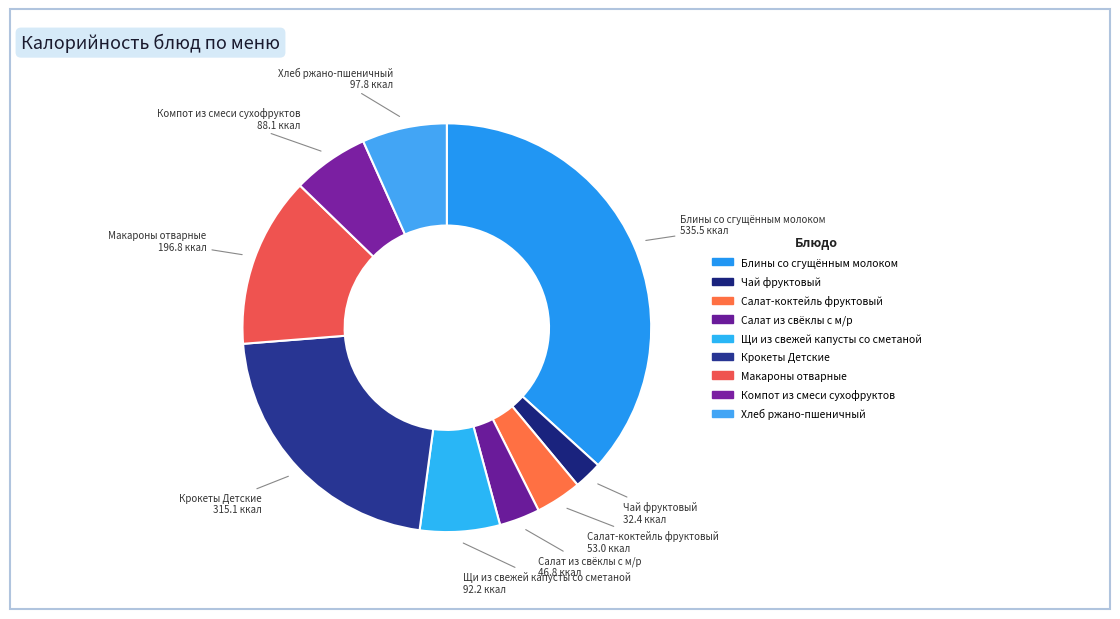

How many slices are in this pie chart?

9